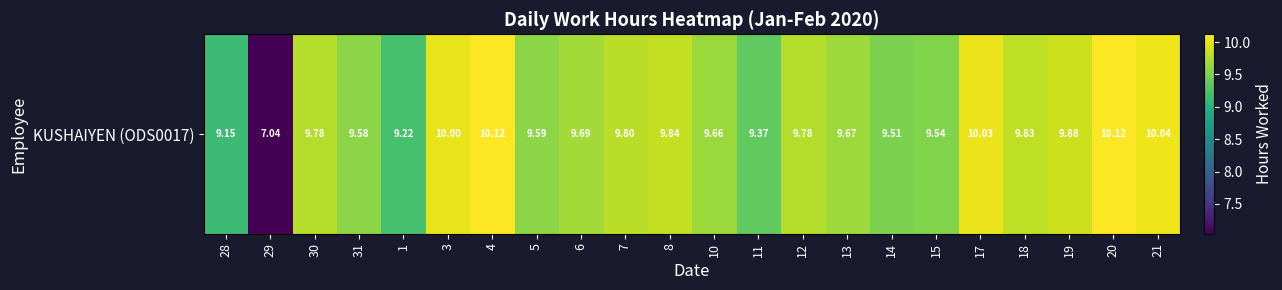

Reading left to right, extract all data points from this chart.

28=9.2	29=7.0	30=9.8	31=9.6	1=9.2	3=10.0	4=10.1	5=9.6	6=9.7	7=9.8	8=9.8	10=9.7	11=9.4	12=9.8	13=9.7	14=9.5	15=9.5	17=10.0	18=9.8	19=9.9	20=10.1	21=10.0